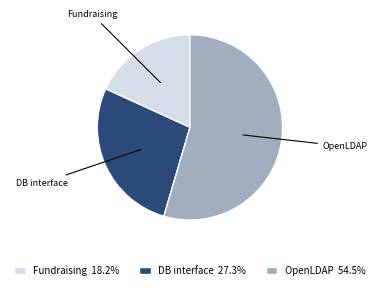

Is there any slice that represents more than half of the pie?

Yes